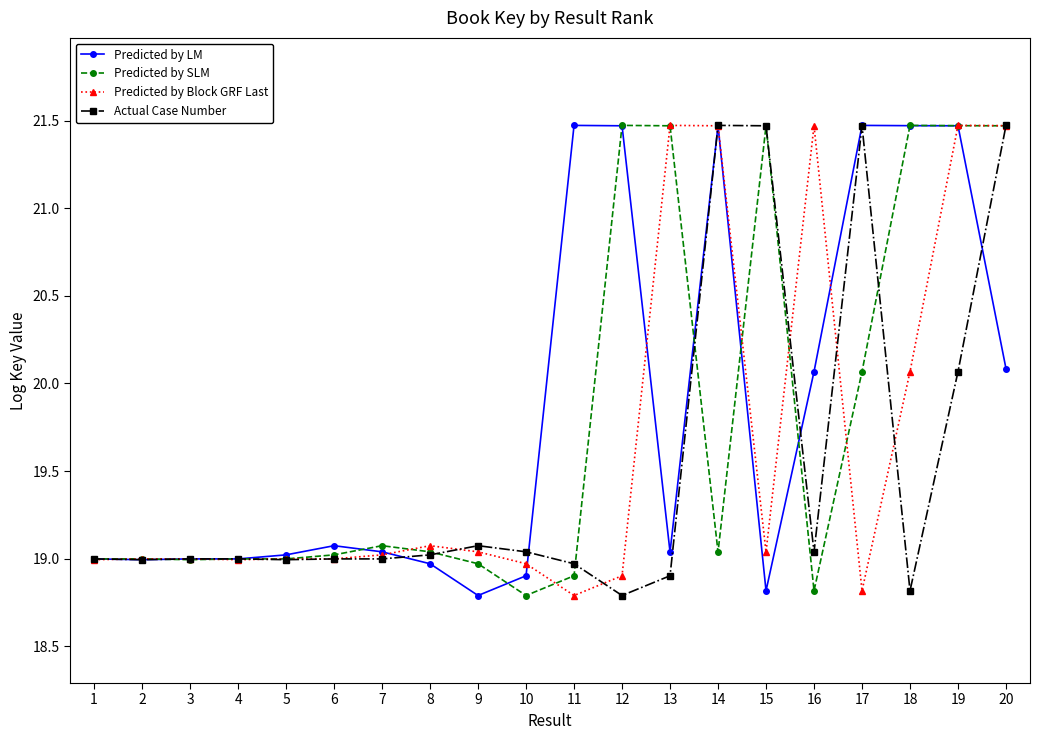

The Predicted by SLM series shows 32.8 at 4. True or false?

False